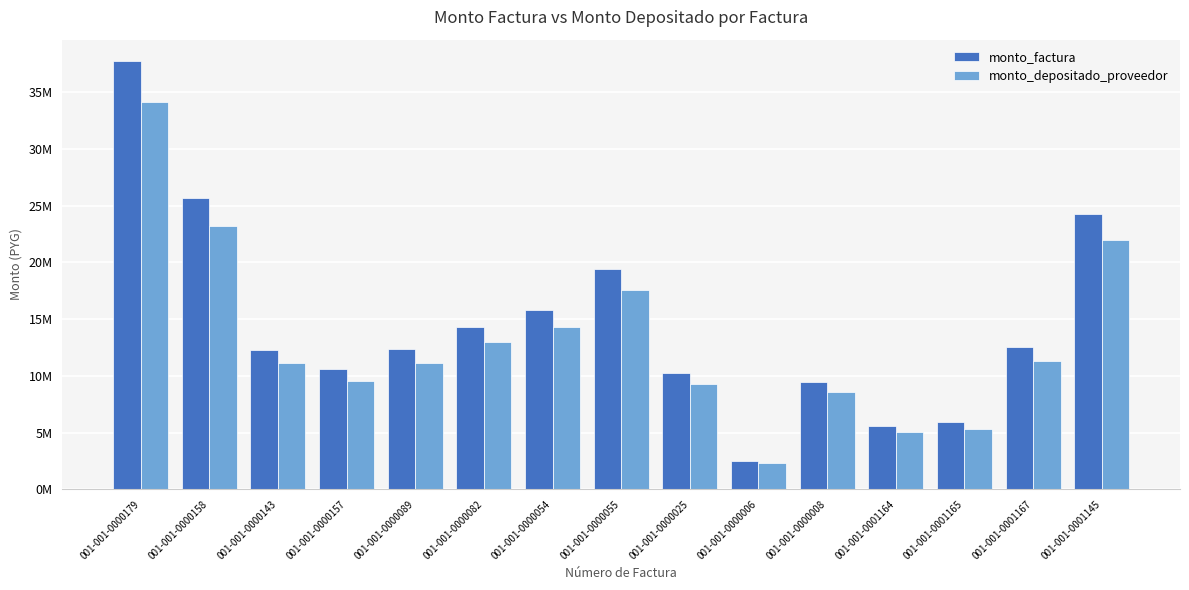

Reading left to right, transcribe all the data shown in this chart.

monto_factura: 001-001-0000179=37740534	001-001-0000158=25667290	001-001-0000143=12275145	001-001-0000157=10578949	001-001-0000089=12335346	001-001-0000082=14304756	001-001-0000054=15803195	001-001-0000055=19433418	001-001-0000025=10228383	001-001-0000006=2519727	001-001-0000008=9429194	001-001-0001164=5549078	001-001-0001165=5903137	001-001-0001167=12526769	001-001-0001145=24257196
monto_depositado_proveedor: 001-001-0000179=34175082	001-001-0000158=23242431	001-001-0000143=11115479	001-001-0000157=9579526	001-001-0000089=11169991	001-001-0000082=12953347	001-001-0000054=14310224	001-001-0000055=17597490	001-001-0000025=9262079	001-001-0000006=2281682	001-001-0000008=8538392	001-001-0001164=5024841	001-001-0001165=5345451	001-001-0001167=11343331	001-001-0001145=21965552